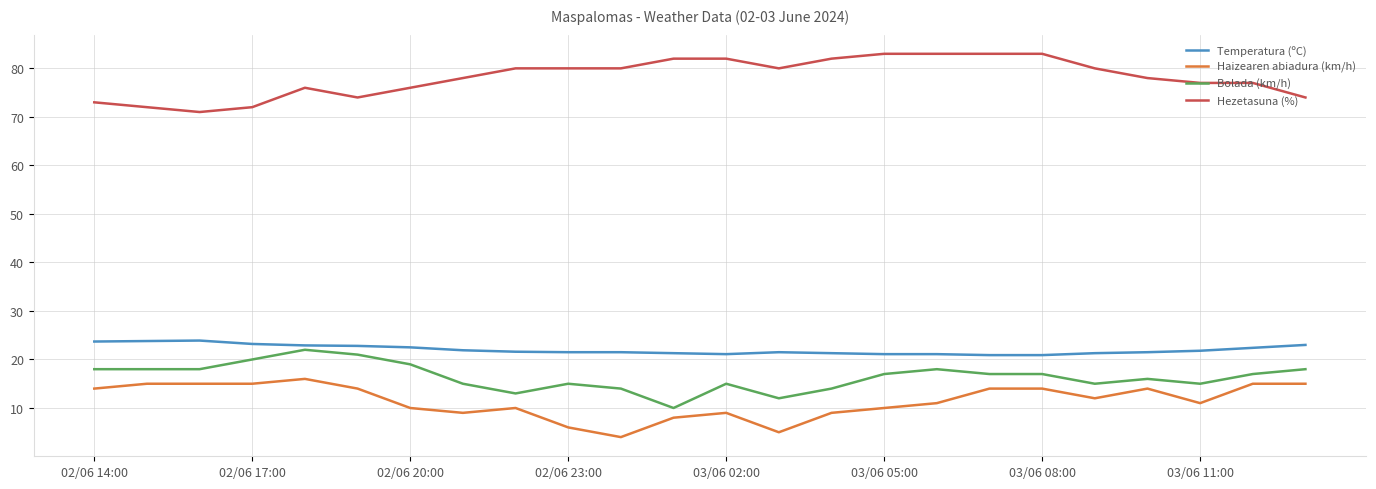

True or false: Bolada (km/h) and Haizearen abiadura (km/h) cross at least once.

False